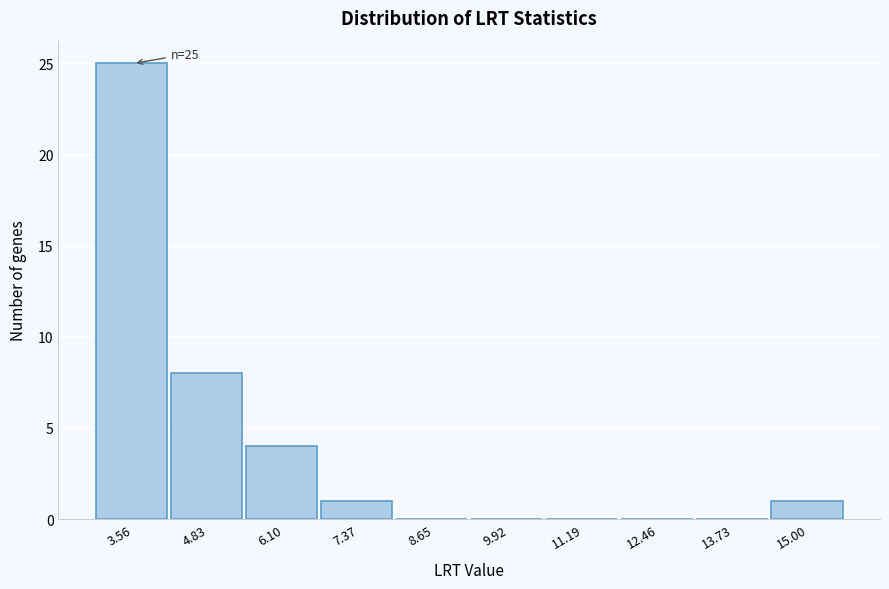

Reading left to right, what are all the values shown in this chart?

3.56=25	4.83=8	6.10=4	7.37=1	8.65=0	9.92=0	11.19=0	12.46=0	13.73=0	15.00=1